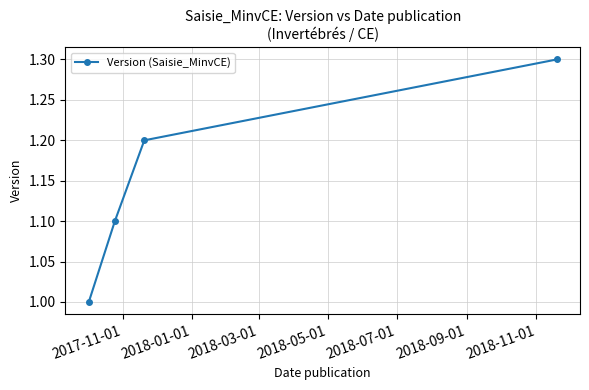

What is the smallest value displayed?

1.0